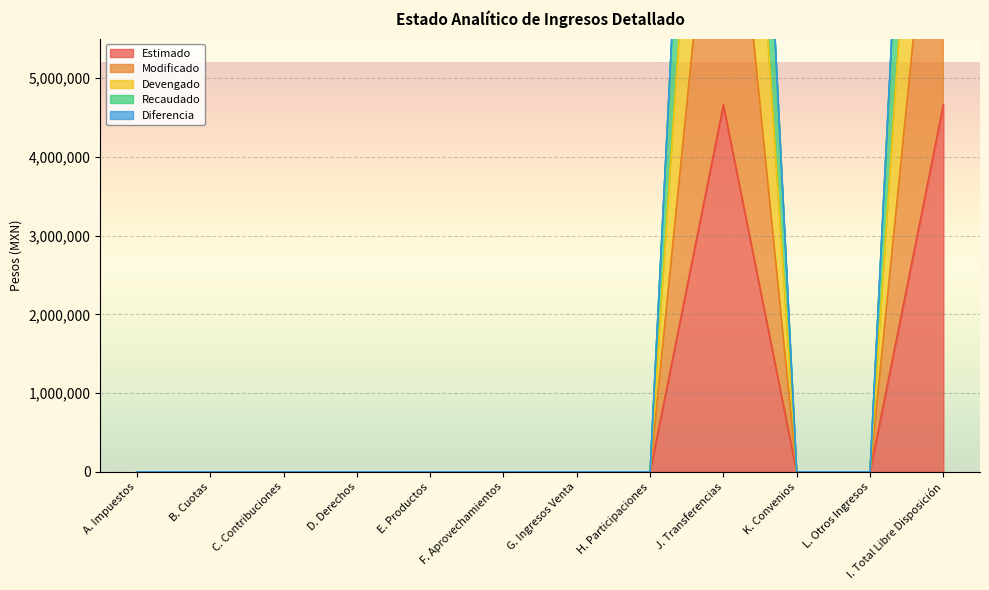

Does the chart display data point markers on the line(s)?

No